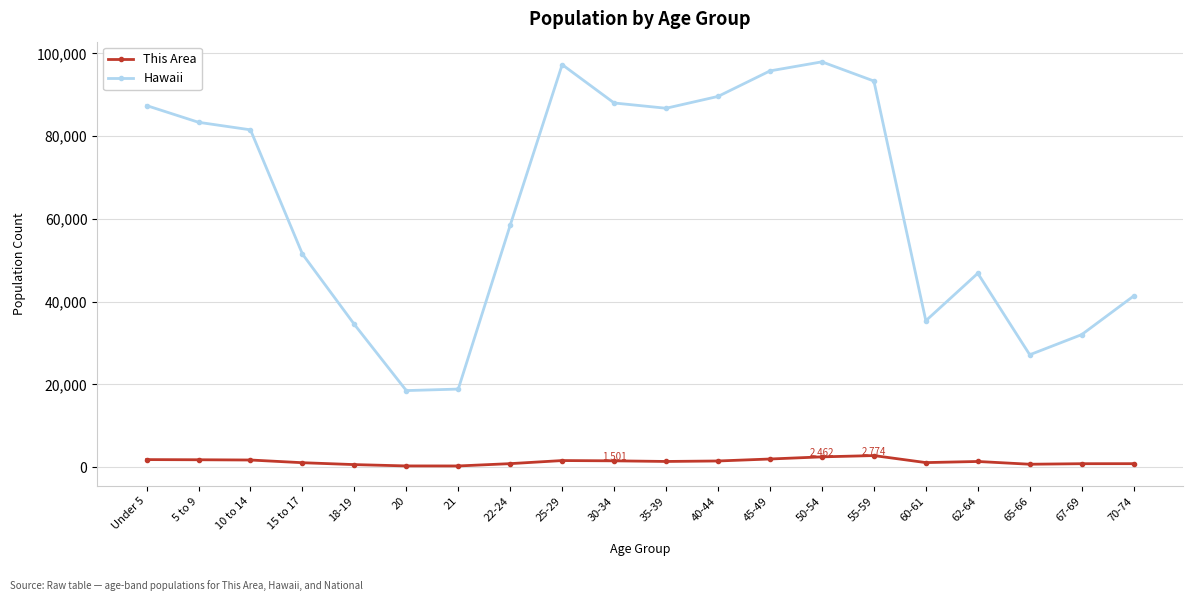

Which series has the widest spread of values?

Hawaii